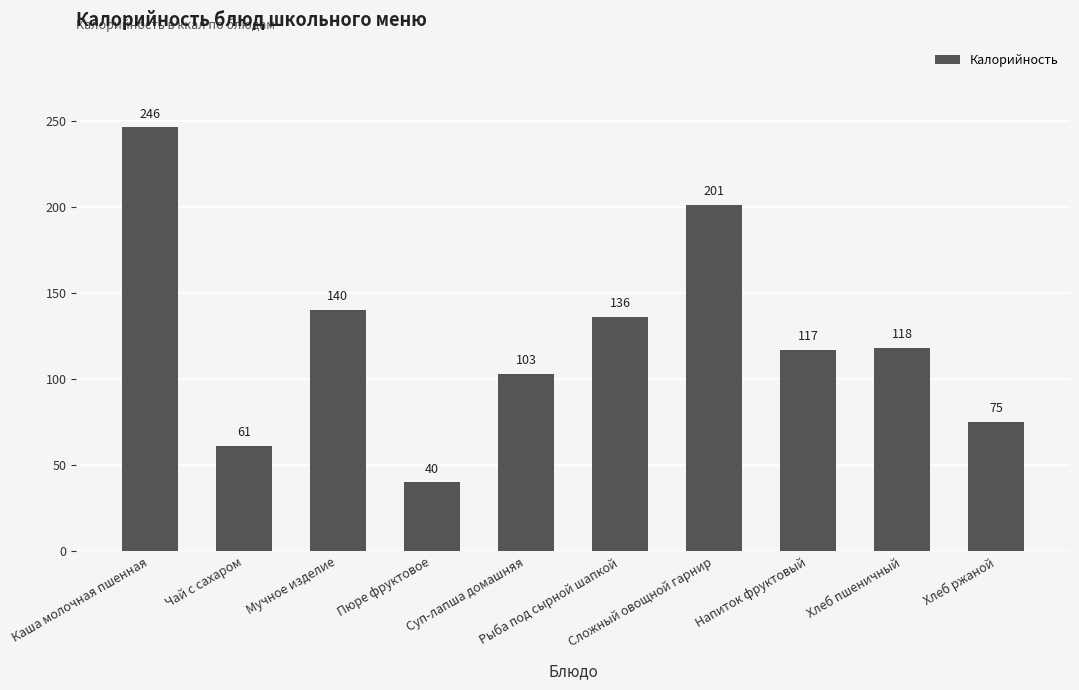

List the labels in order of value, smallest first.

Пюре фруктовое, Чай с сахаром, Хлеб ржаной, Суп-лапша домашняя, Напиток фруктовый, Хлеб пшеничный, Рыба под сырной шапкой, Мучное изделие, Сложный овощной гарнир, Каша молочная пшенная